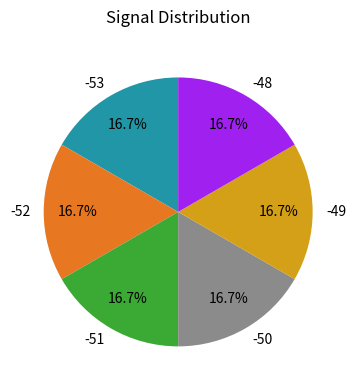

How many slices are in this pie chart?

6